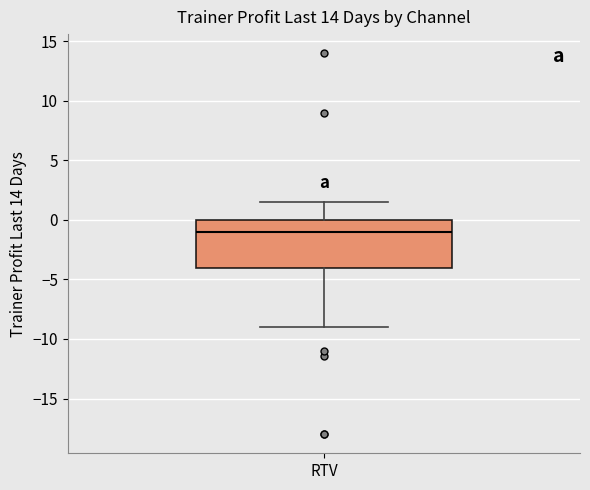

Read this box plot against the y-axis: the position of the median line, the range covered by the box, and the ends of both whiskers. The values are not printed on the chart, so give them approximately, as read against the axis.

median -1.0, box -4.0 to 0.0, whiskers -9.0 to 1.5